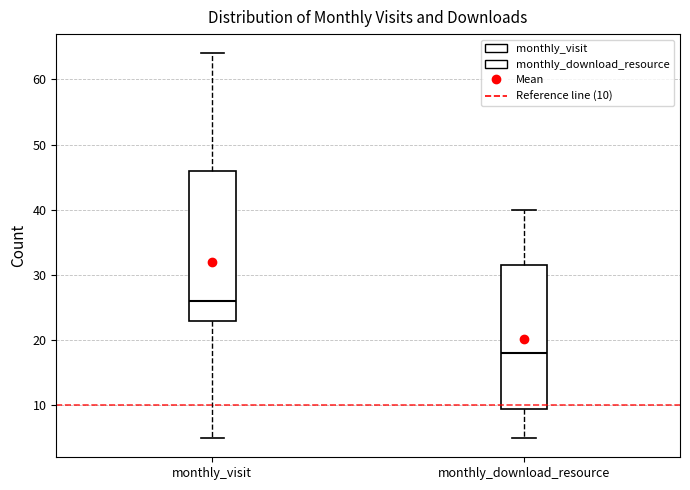

Where does the lower whisker of the box for monthly_visit end on the y-axis? The values are not printed on the chart, so give them approximately, as read against the axis.

5